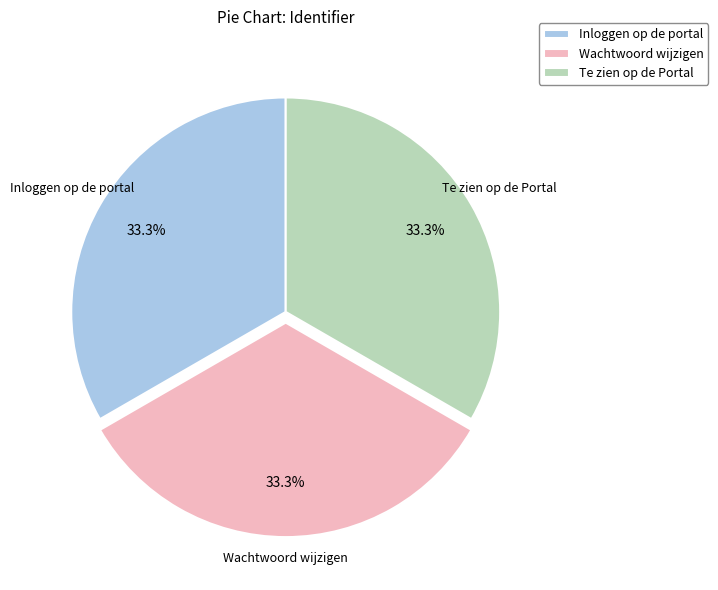

Does any single category account for the majority?

No